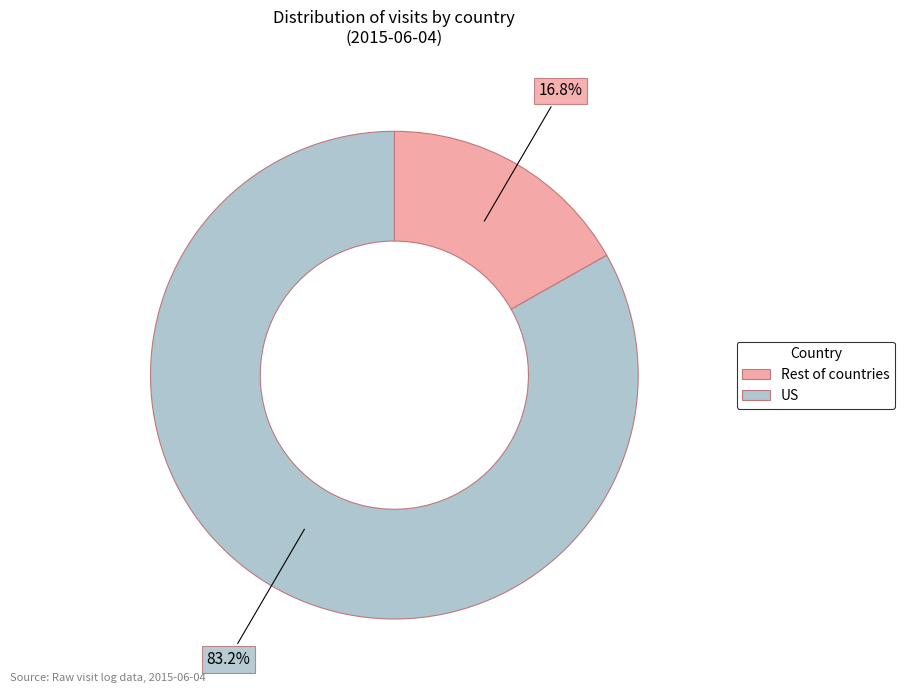

Does any single category account for the majority?

Yes